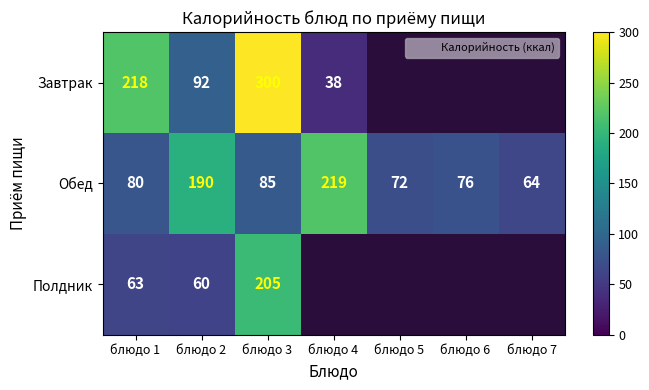

What is the minimum value for Обед?

64.0